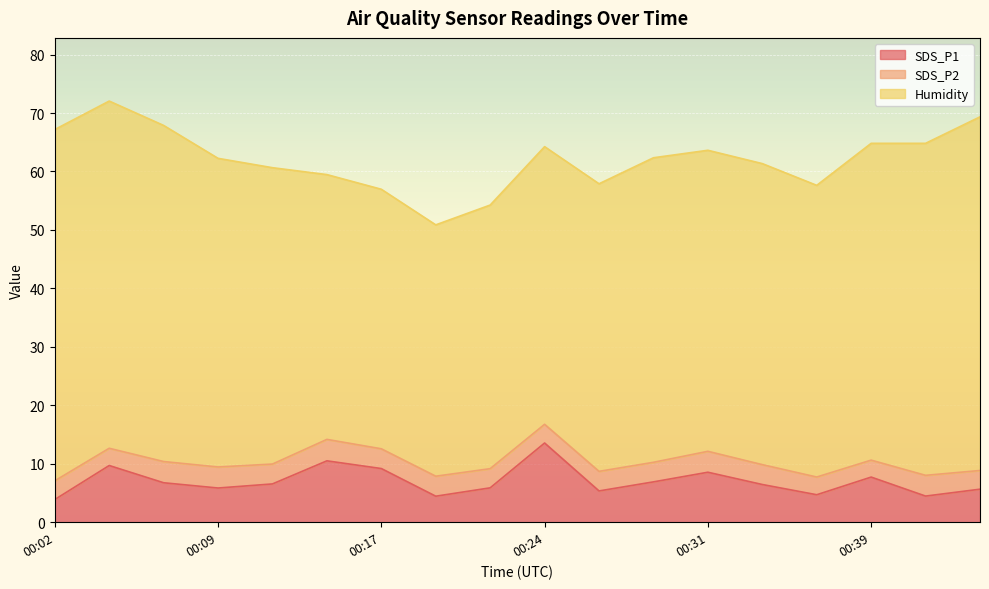

Which series has the widest spread of values?

Humidity